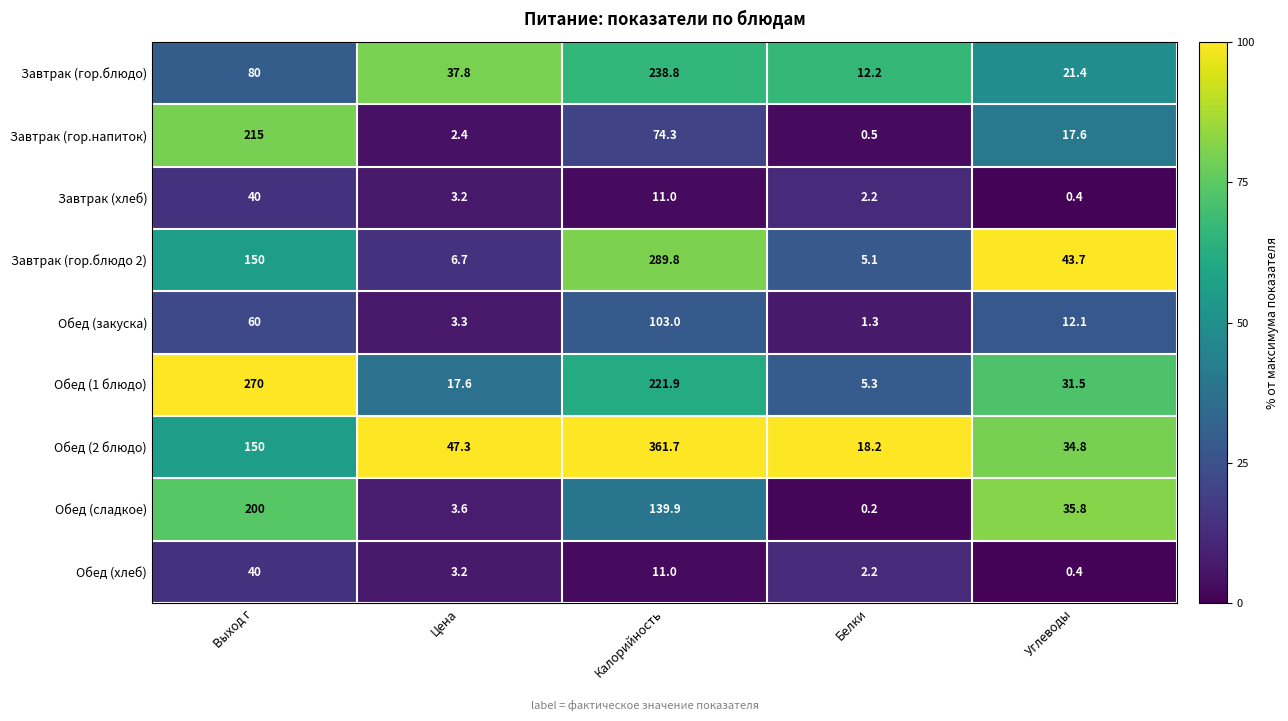

The Завтрак (гор.блюдо 2) series shows 6.7 at Цена. True or false?

True